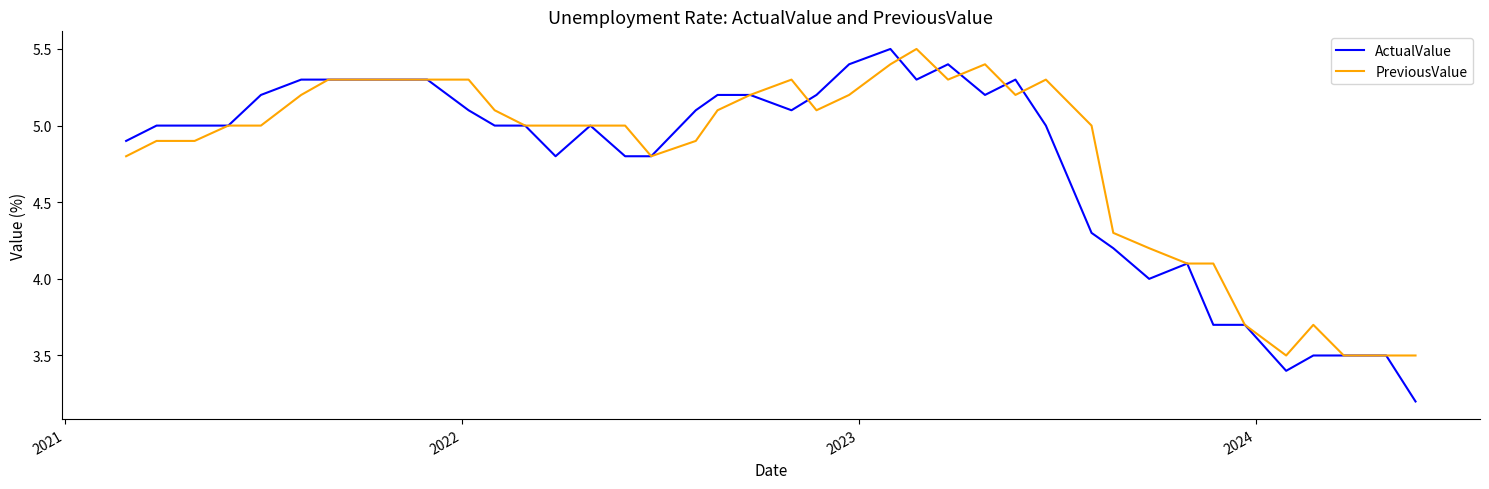

What is the average value of the ActualValue series?

4.8